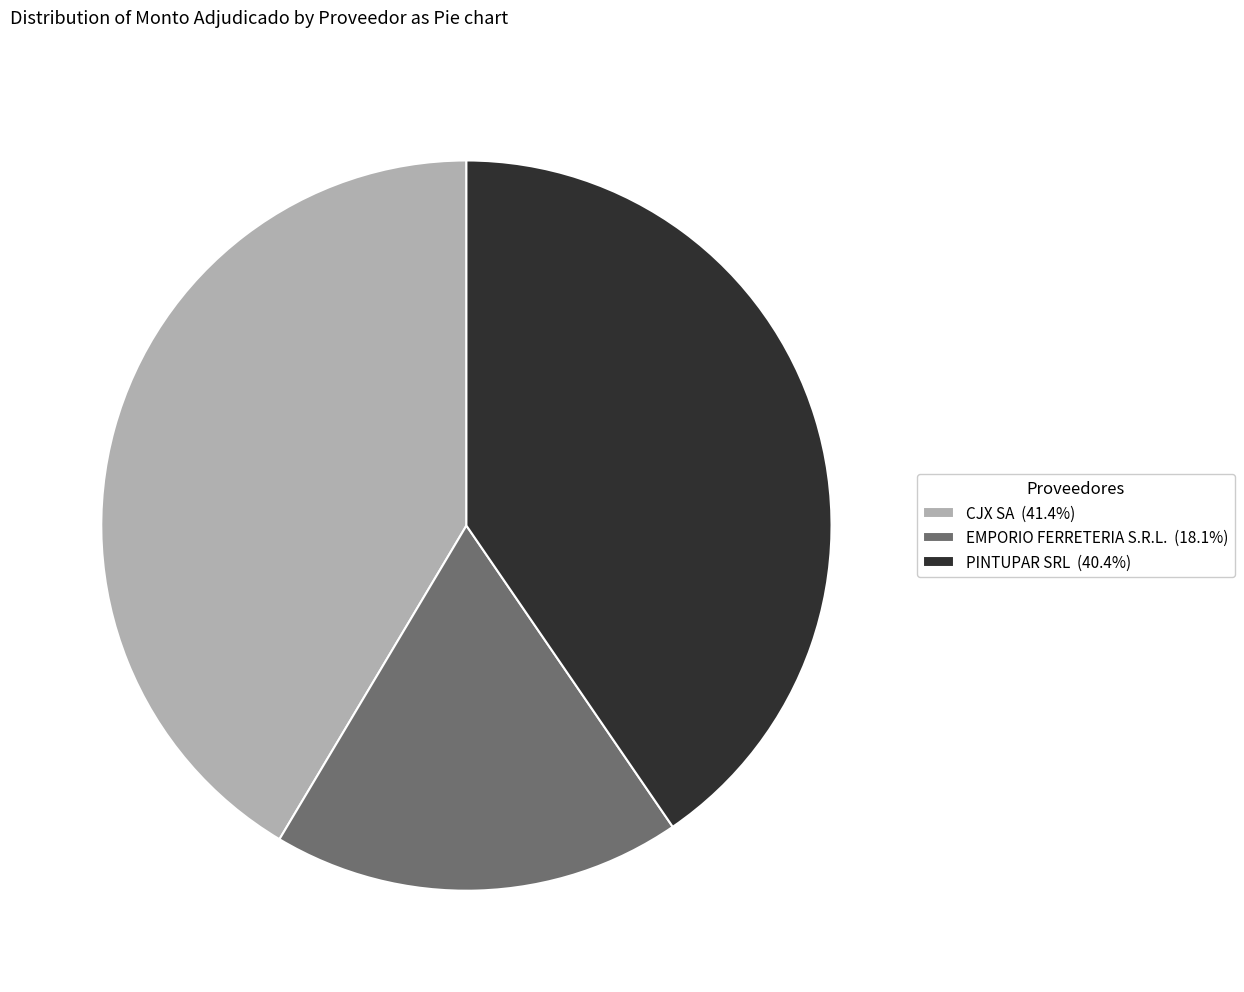

What is the smallest slice in the pie chart?

EMPORIO FERRETERIA S.R.L.